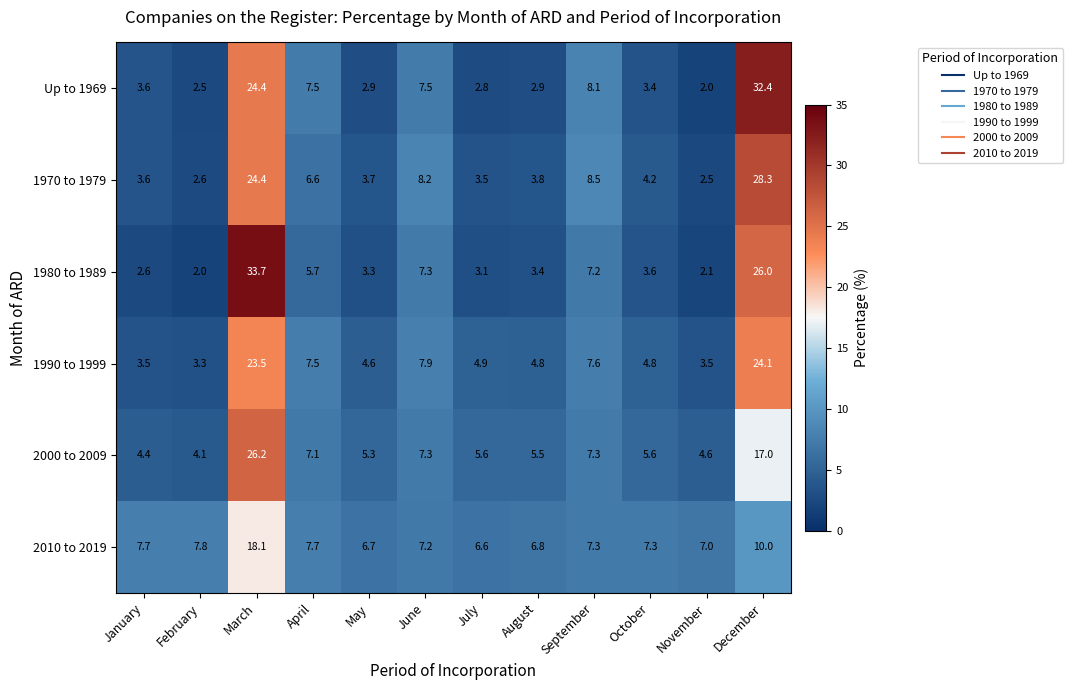

Which series has the largest total across all categories?

2010 to 2019